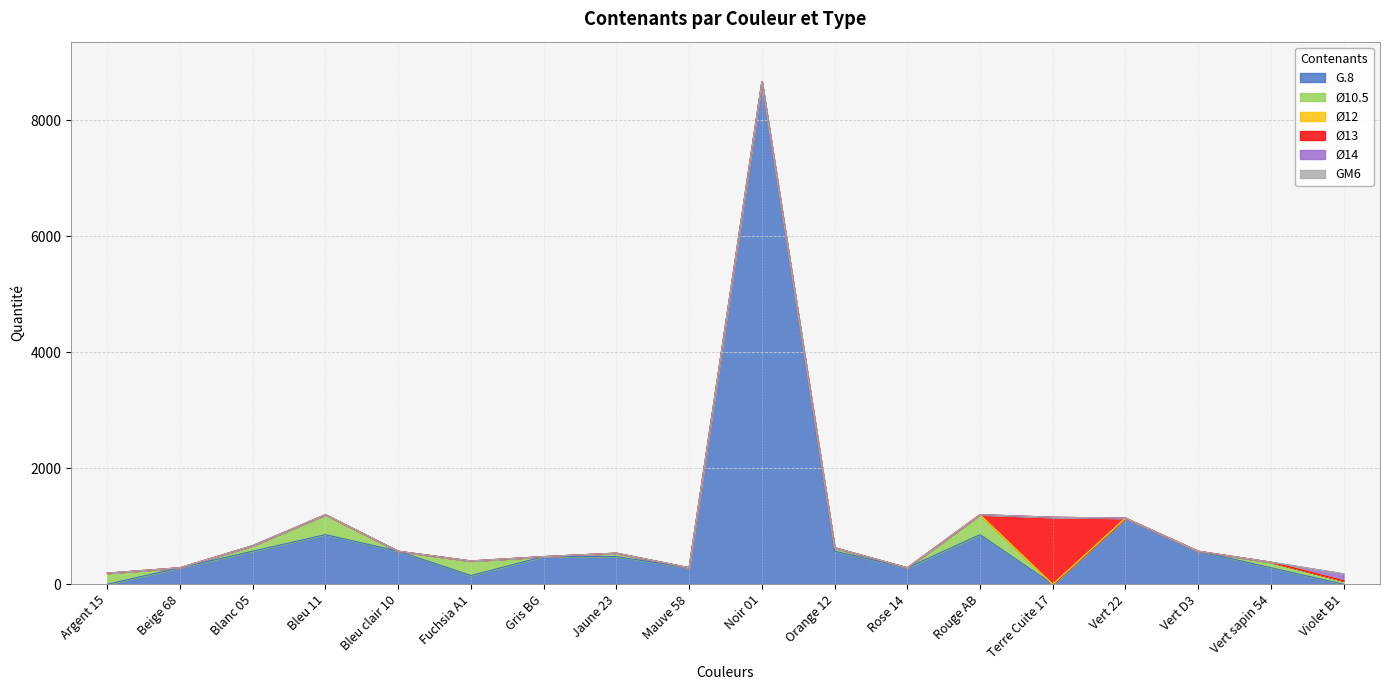

True or false: Ø14 and Ø13 cross at least once.

False